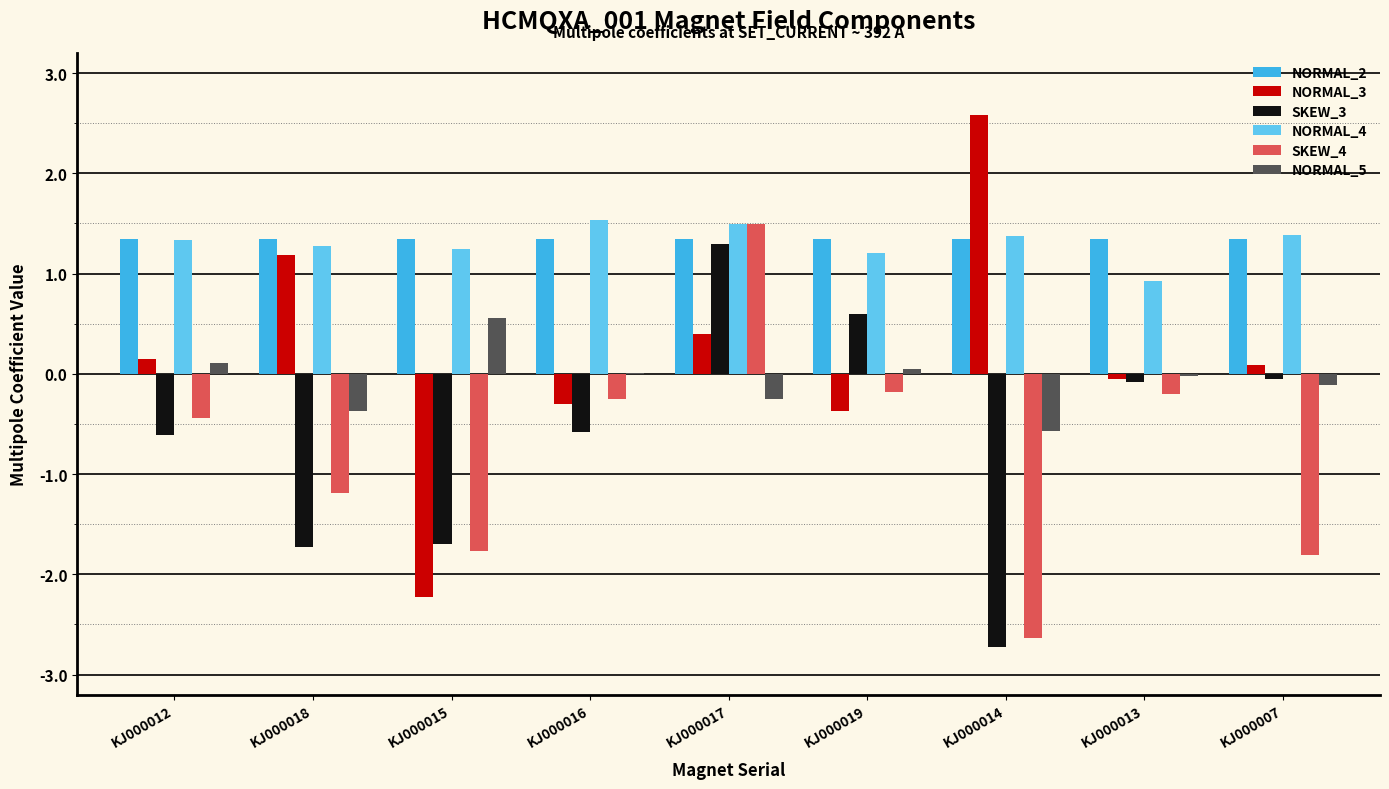

Which series has the largest range (max minus min)?

NORMAL_3